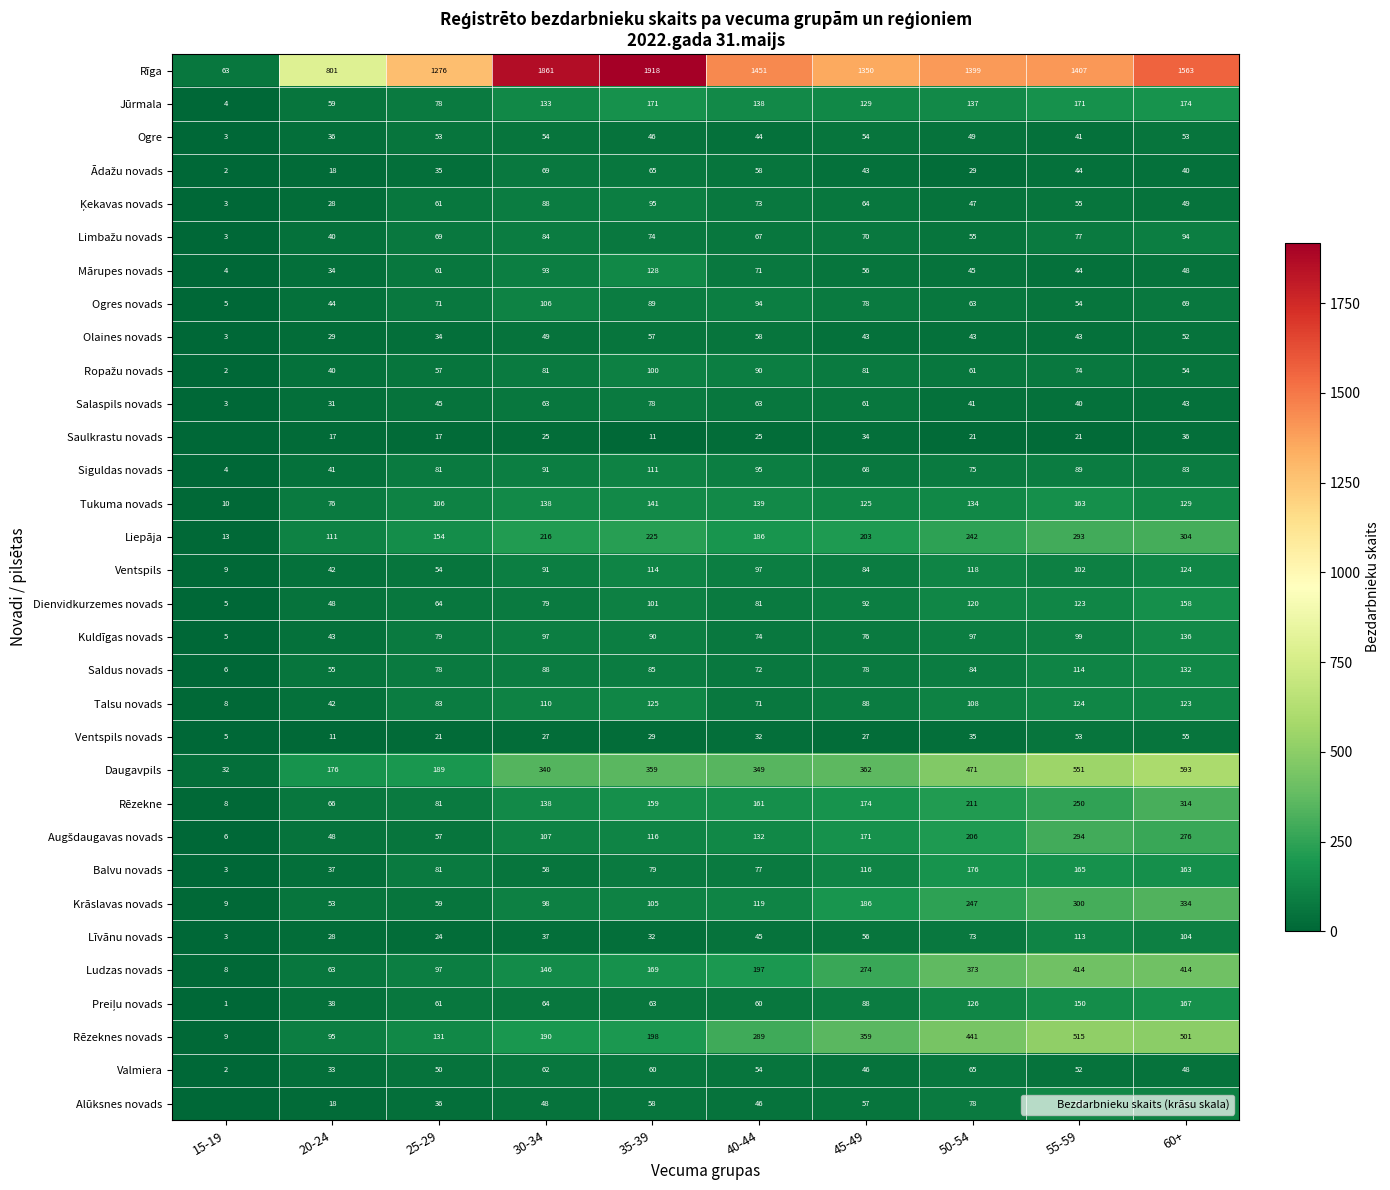

Rank the categories by Rēzeknes novads value from highest to lowest.

55-59, 60+, 50-54, 45-49, 40-44, 35-39, 30-34, 25-29, 20-24, 15-19